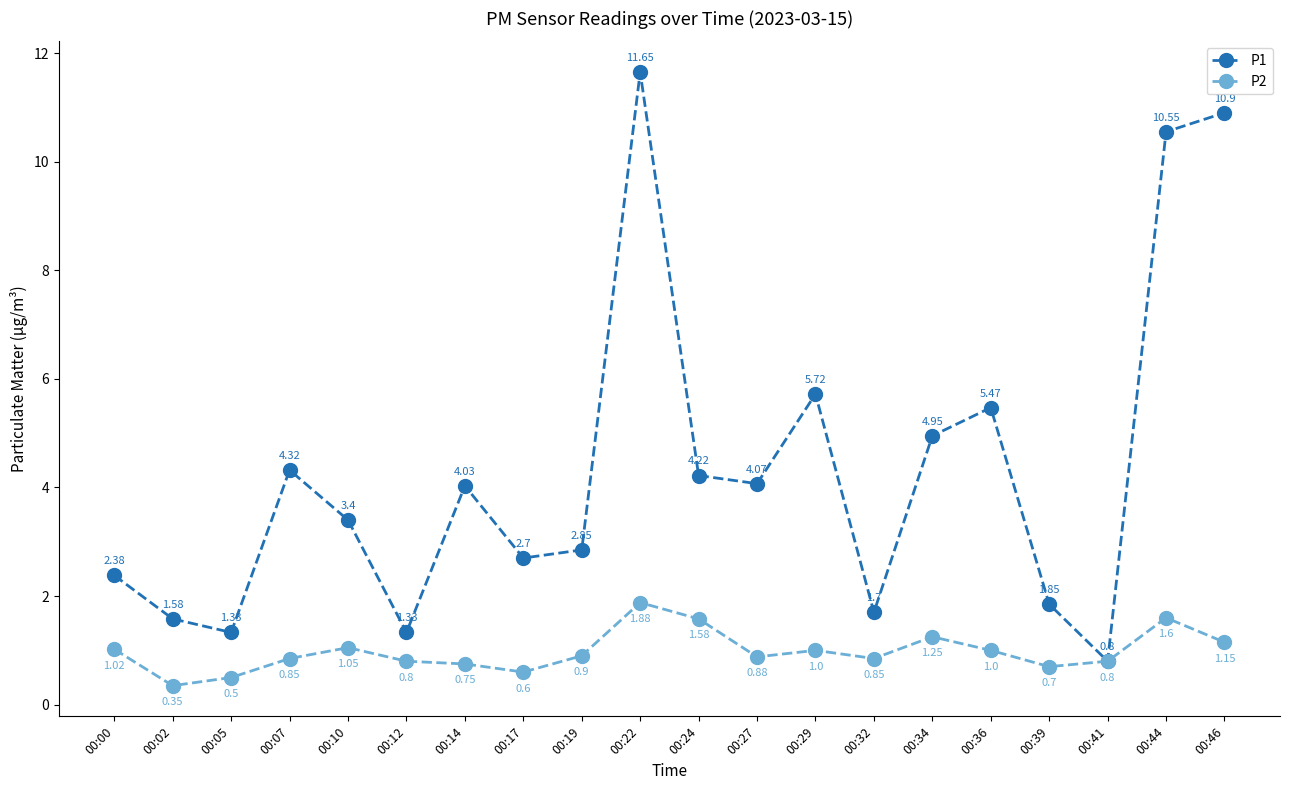

Is it true that P2 equals 0.8 at 00:32?

True